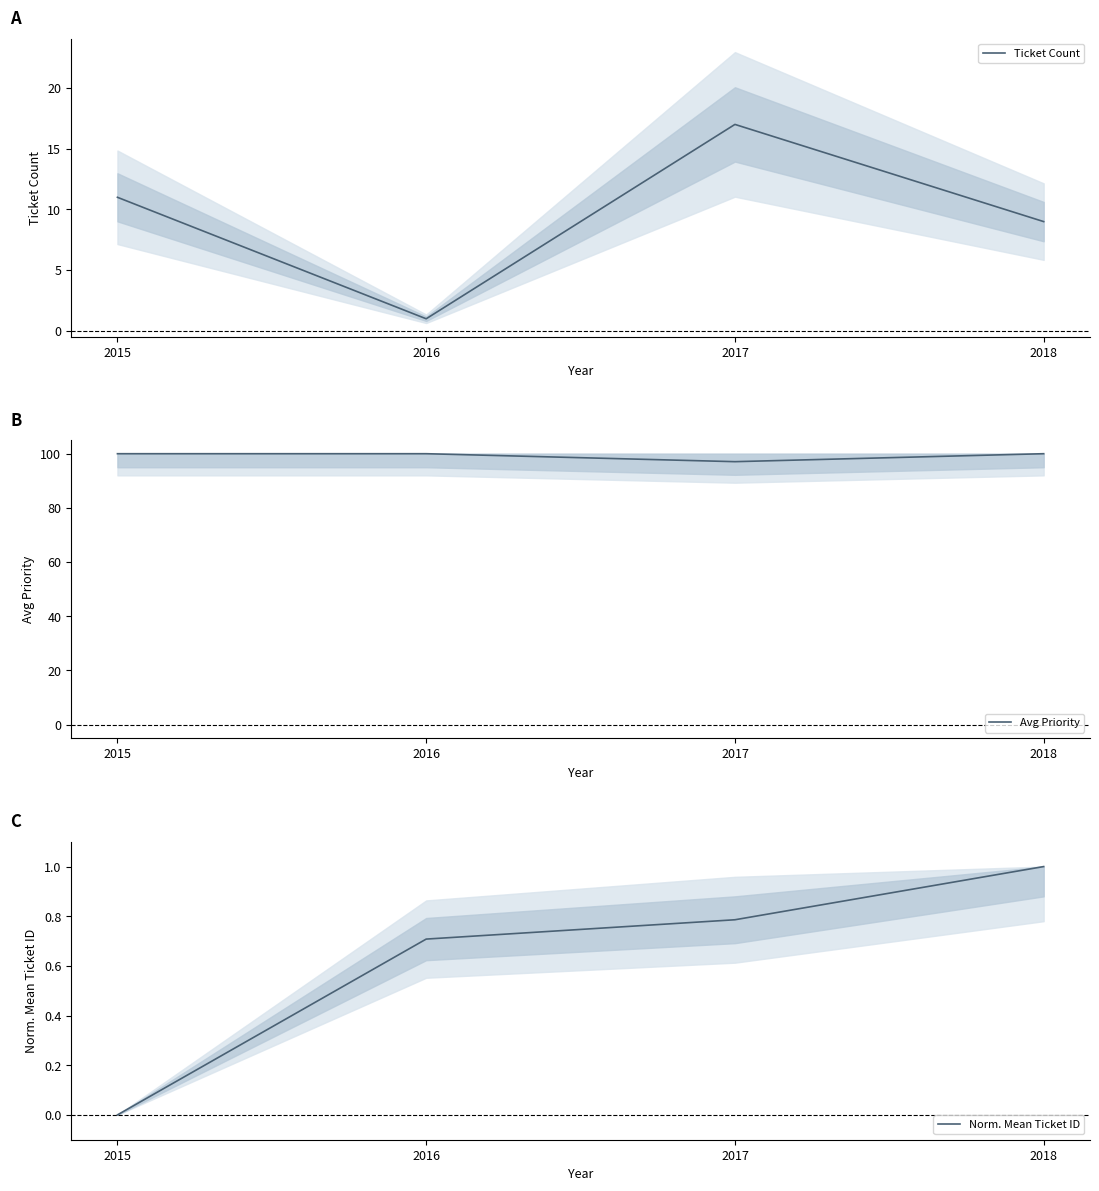

True or false: Ticket Count and Avg Priority cross at least once.

False